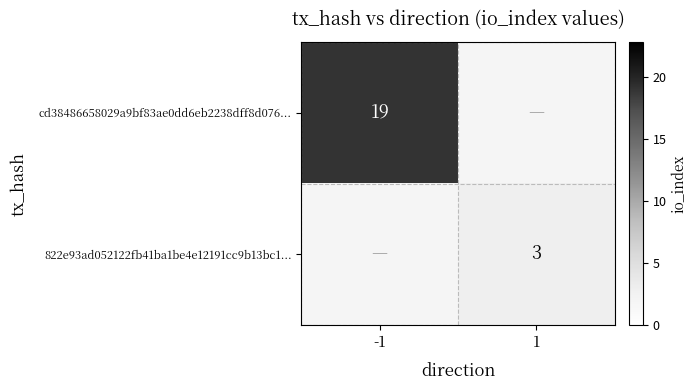

Is the value of 822e93ad052122fb41ba1be4e12191cc9b13bc1... at 1 greater than the value of cd38486658029a9bf83ae0dd6eb2238dff8d076... at -1?

No